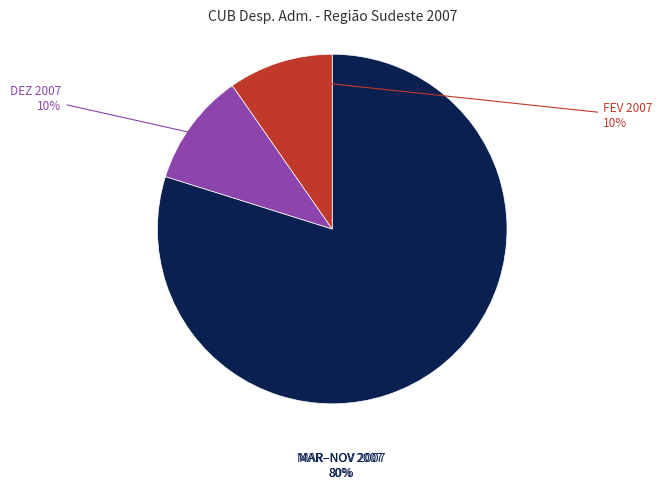

To the nearest percent, what is the average slice percentage?

33%